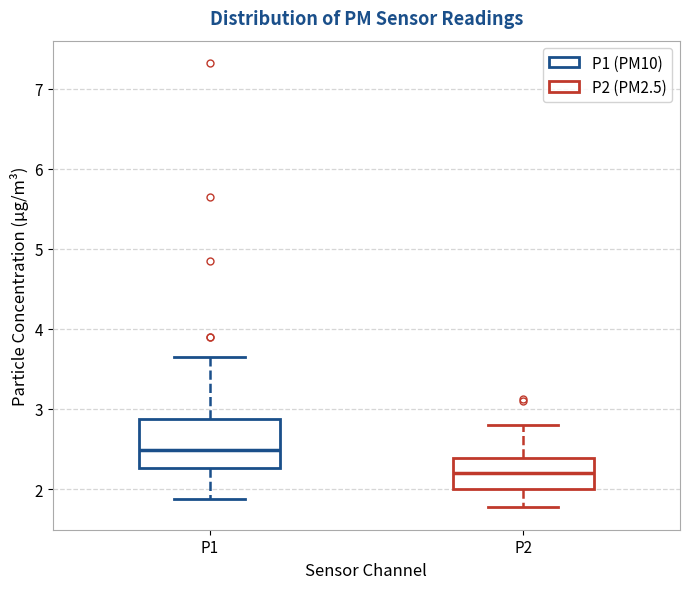

Comparing the boxes themselves (not the whiskers), which one is the tallest?

P1